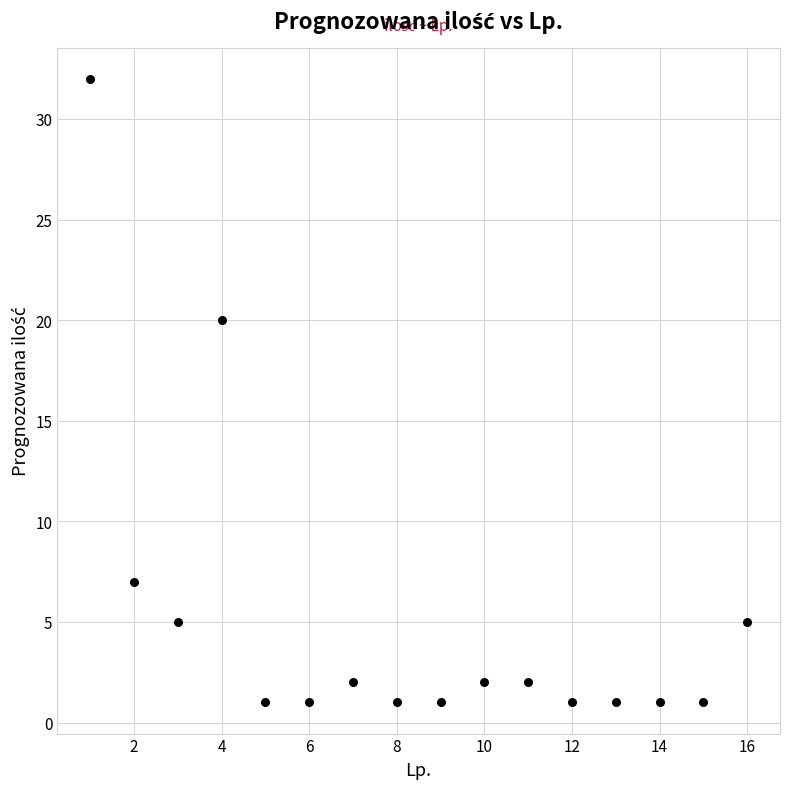

What is the range of X values (max minus min)?

15